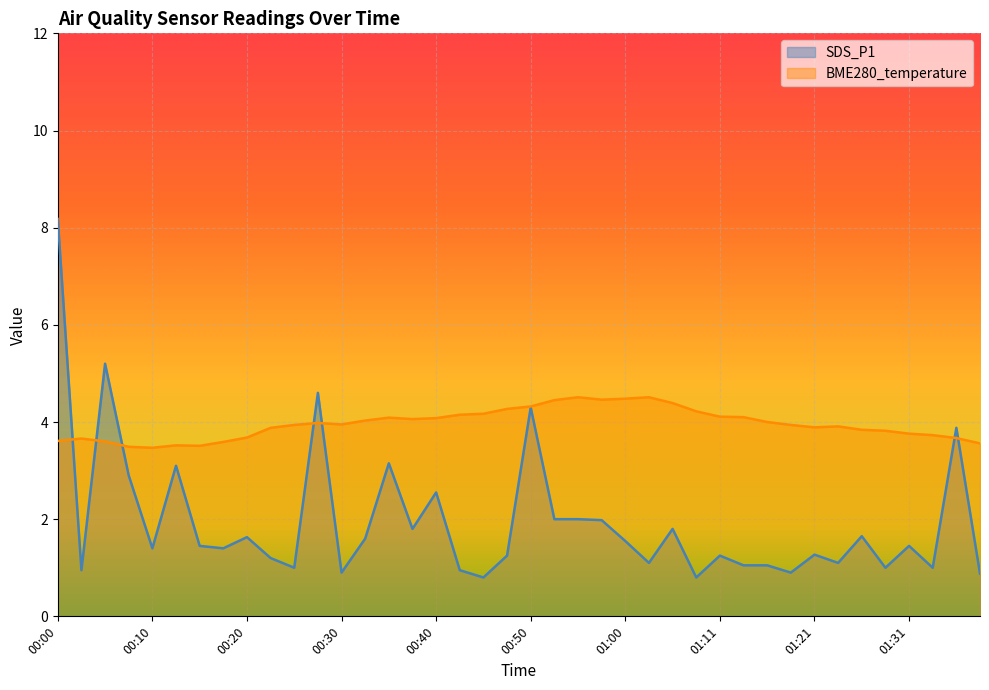

What is the label of the 9th point from the right?

01:18